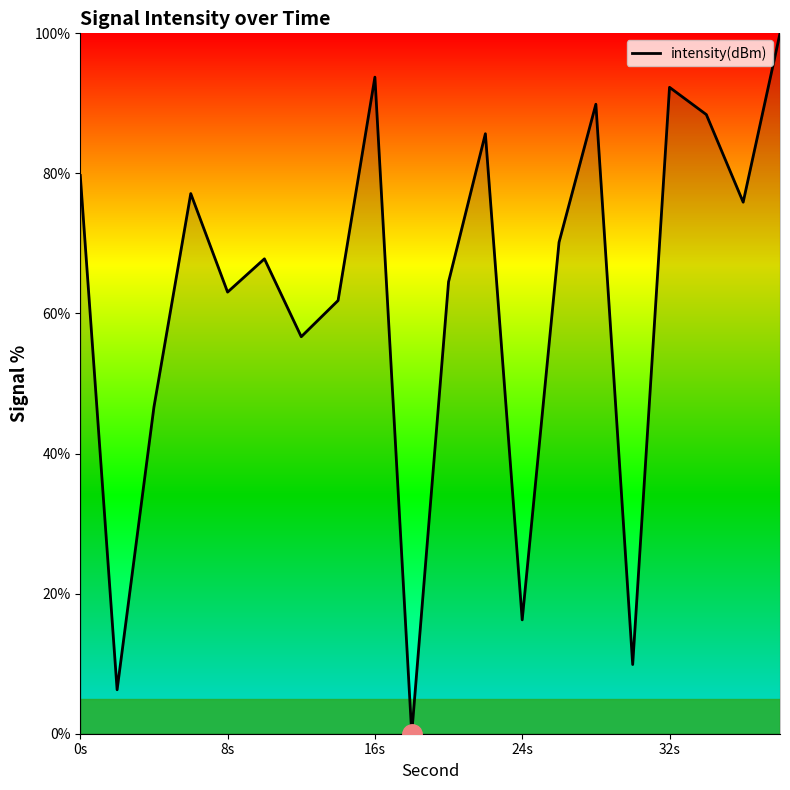

What is the difference between the maximum and minimum values?

100.0